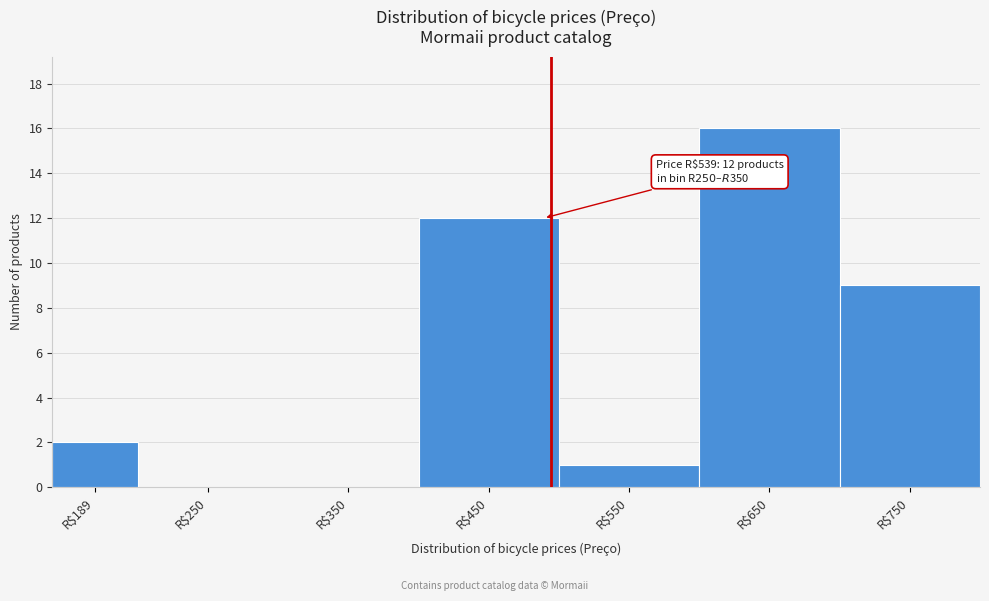

The chart shows a value of 16 at R$450. True or false?

False